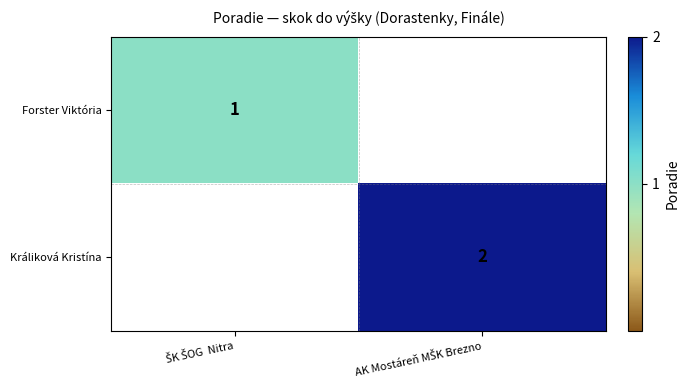

Count the number of data series in this chart.

2